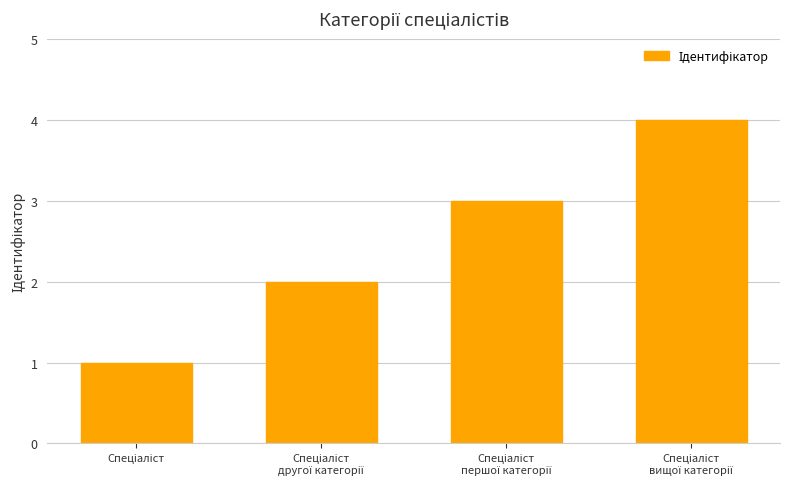

What is the sum of all values?

10